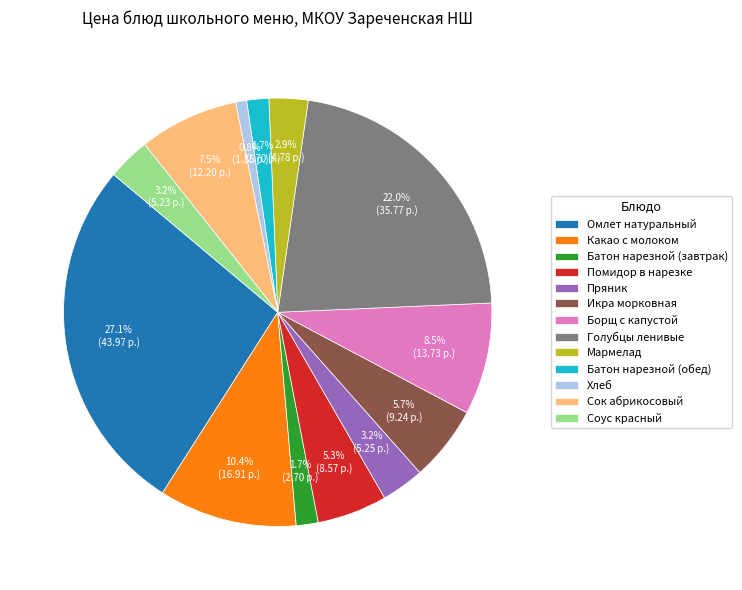

Does Батон нарезной (обед) represent more than half of the total?

No